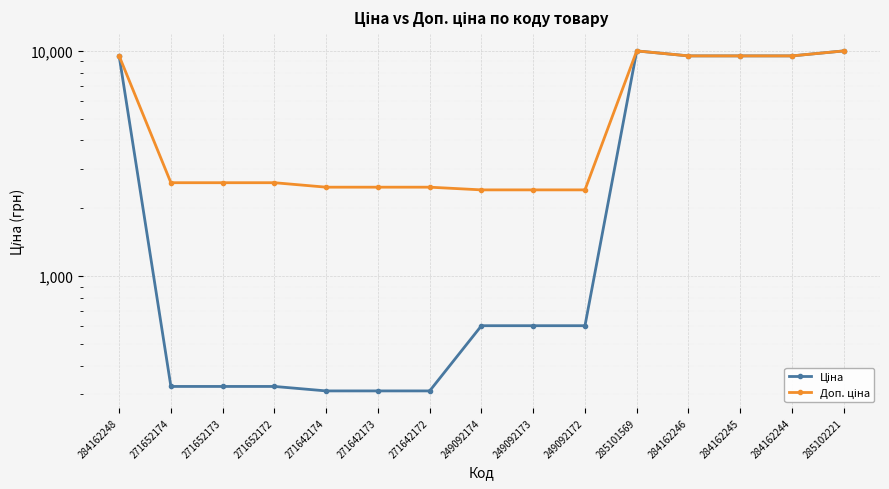

What is the difference between the maximum and minimum values in the Доп. ціна series?

7560.1